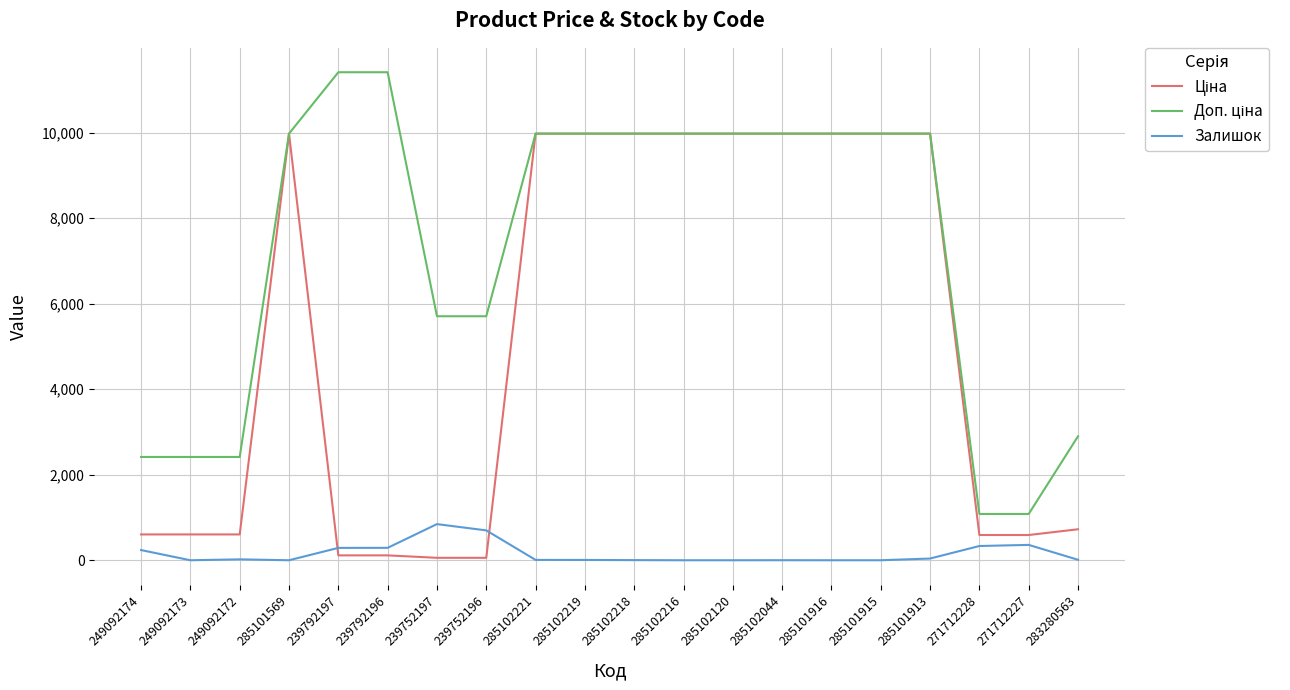

What is the greatest value displayed?

11410.0